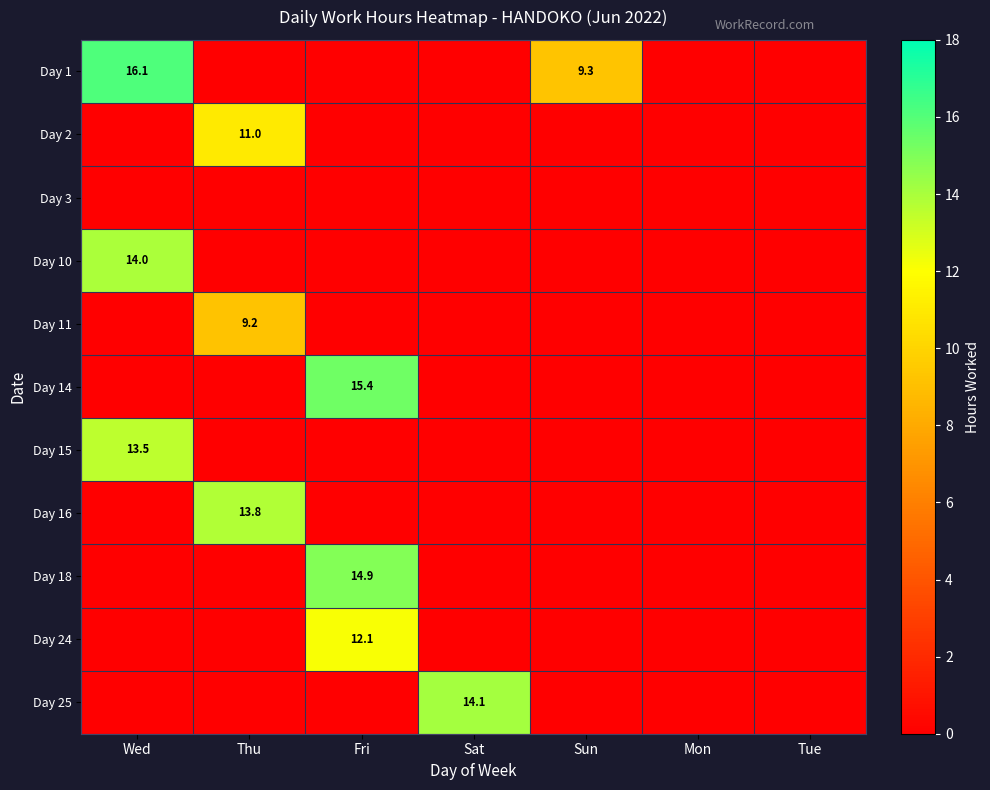

What is the highest value of the Day 15 series?

13.5